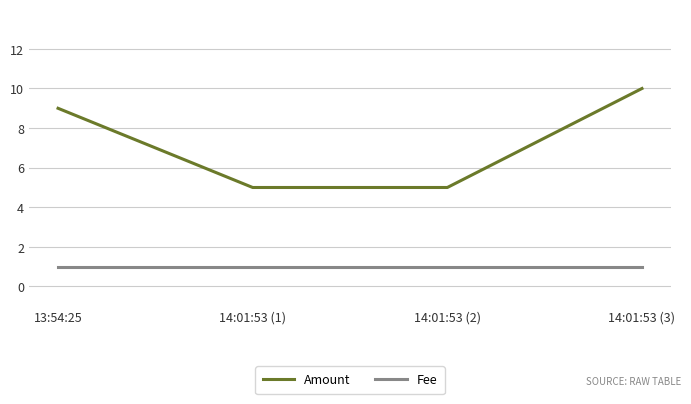

Is it true that Amount equals 7 at 14:01:53 (2)?

False